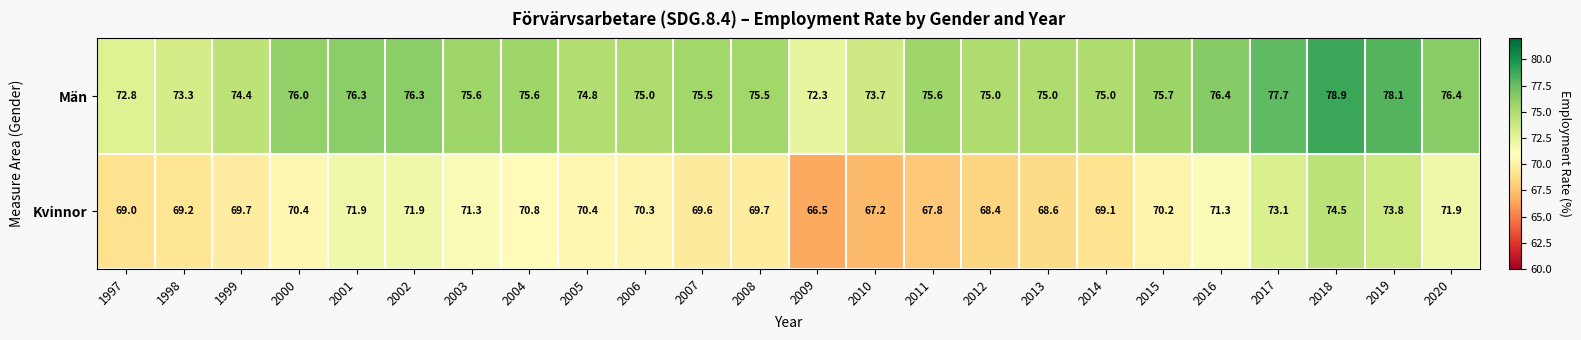

What is the smallest value displayed?

66.5